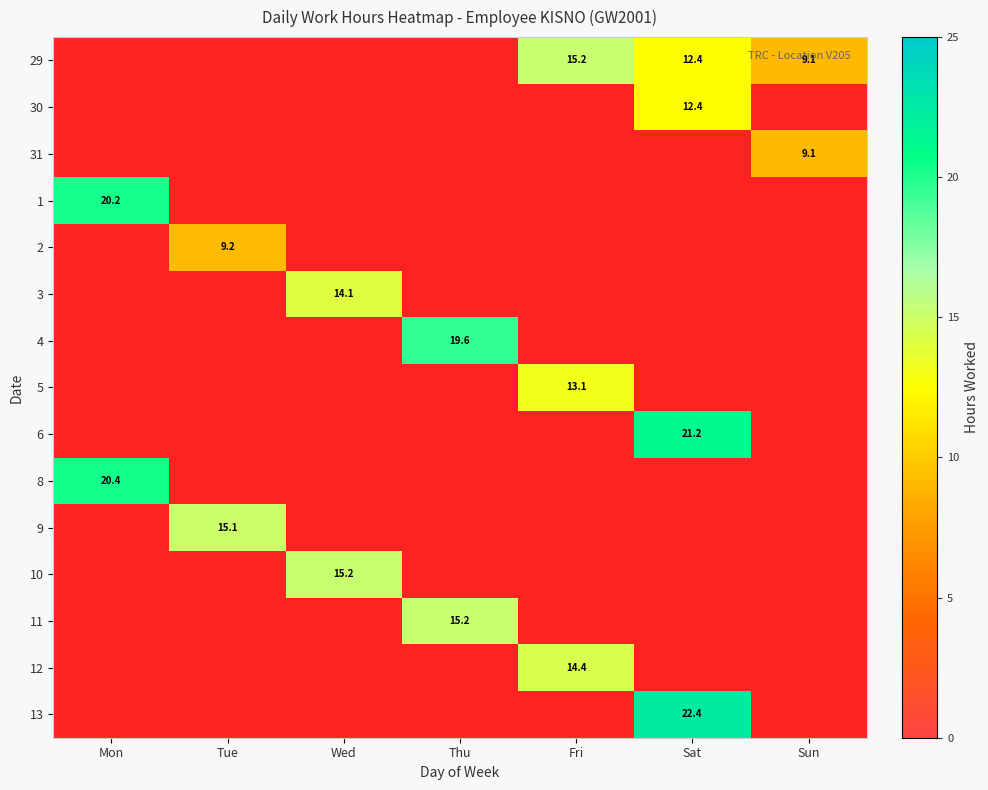

How many values in 1 are above zero?

1